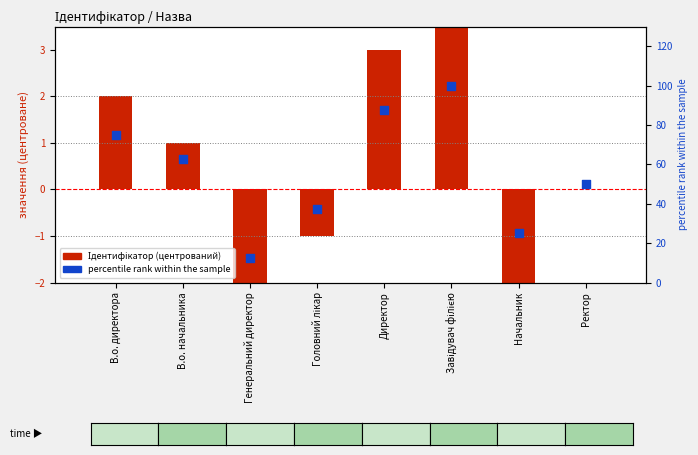

What are all the series names shown in the legend?

Ідентифікатор (центрований), percentile rank within the sample